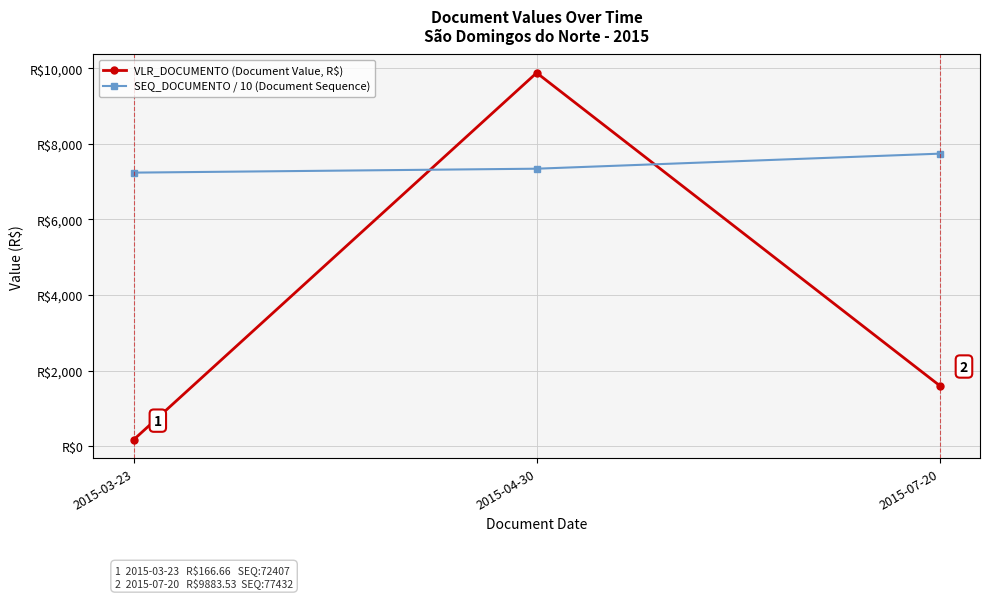

At how many categories does at least one series exceed 5130?

3